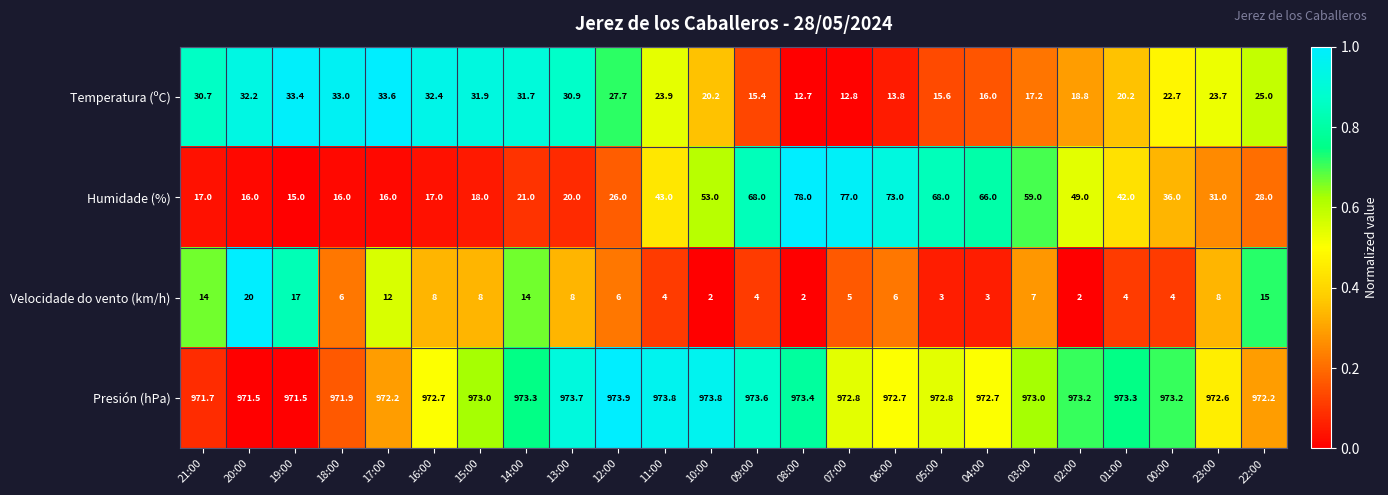

How many distinct data groups are displayed?

4